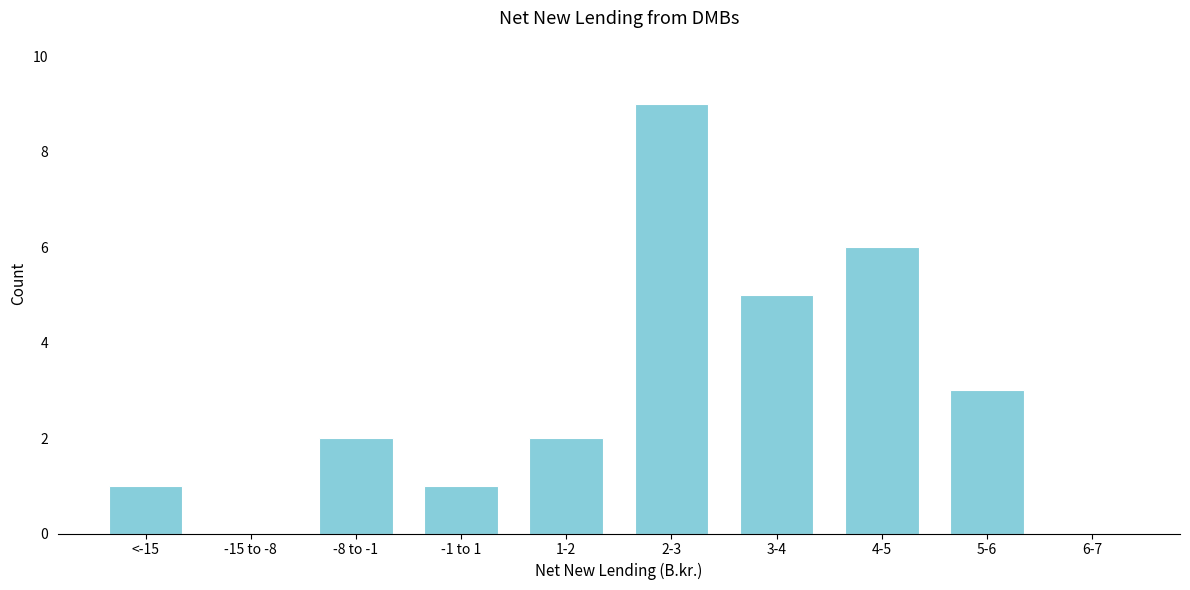

Reading right to left, extract all data points from this chart.

6-7=0	5-6=3	4-5=6	3-4=5	2-3=9	1-2=2	-1 to 1=1	-8 to -1=2	-15 to -8=0	<-15=1